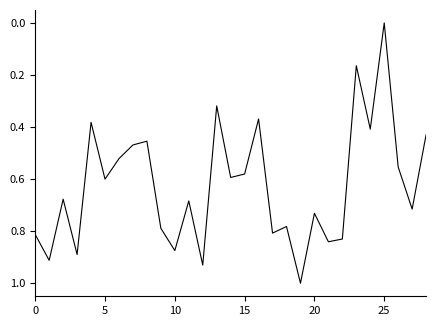

What is the maximum value shown in the chart?

1.0